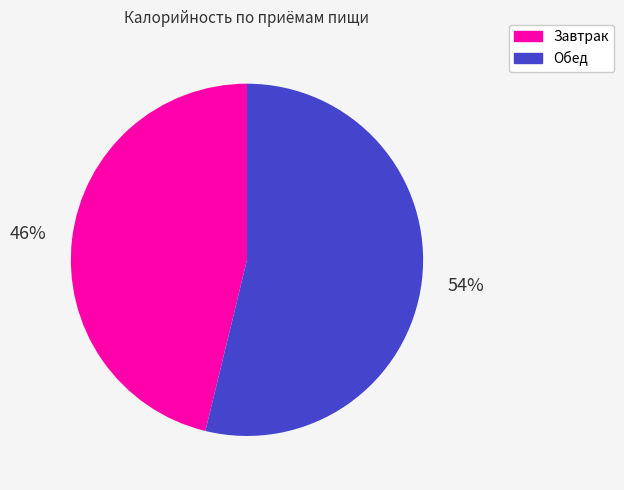

The Обед slice represents 46% of the pie. True or false?

False